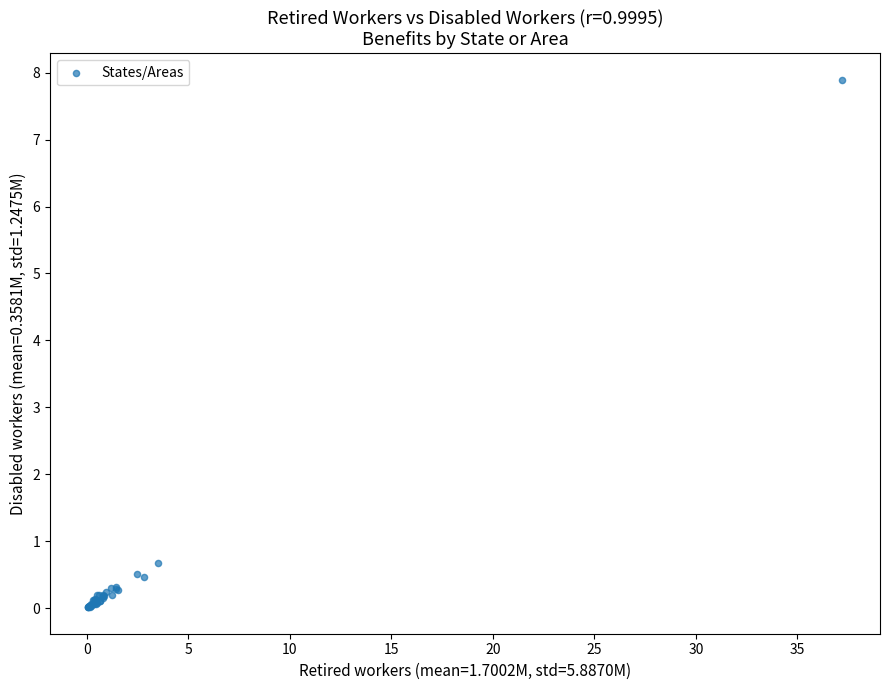

What Y value in the scatter plot is closest to 3?

0.7